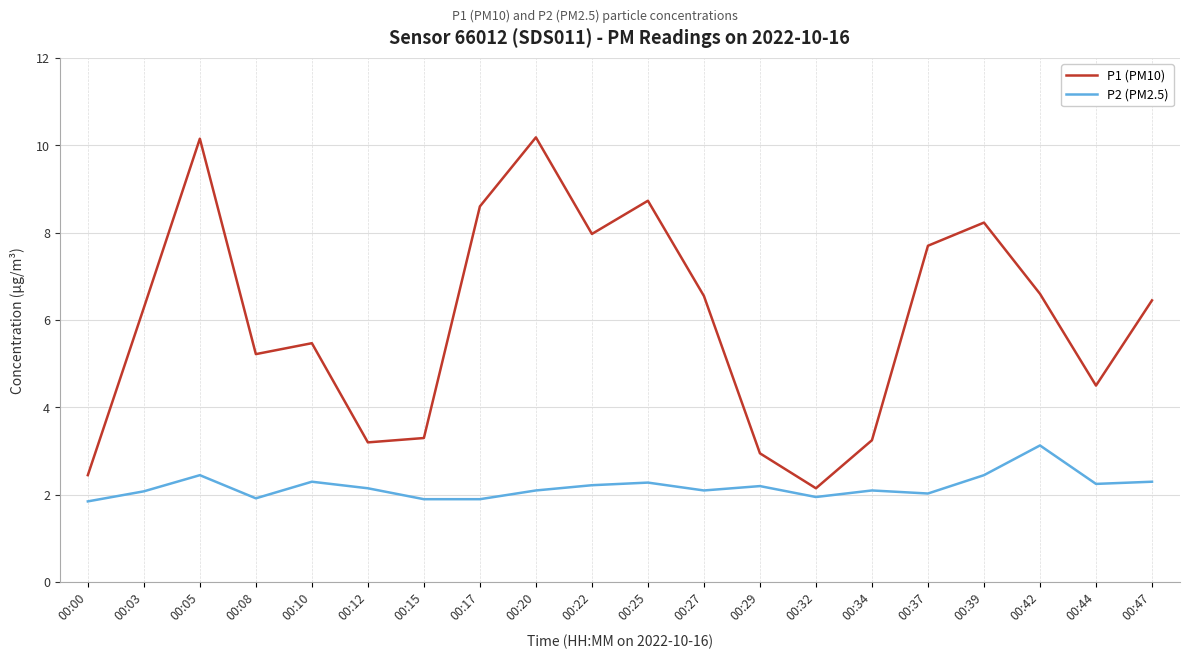

Is the value of P2 (PM2.5) at 00:08 greater than the value of P1 (PM10) at 00:32?

No